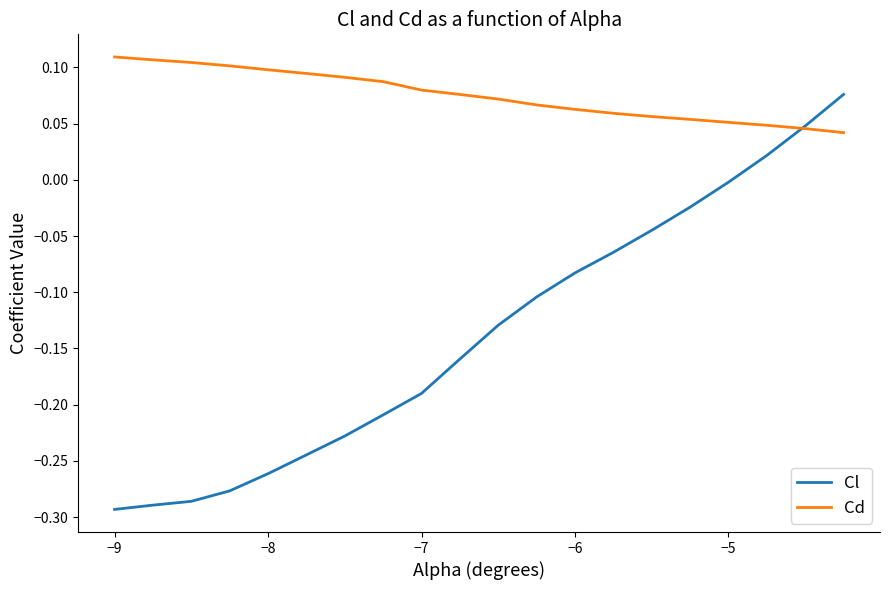

What are all the series names shown in the legend?

Cl, Cd